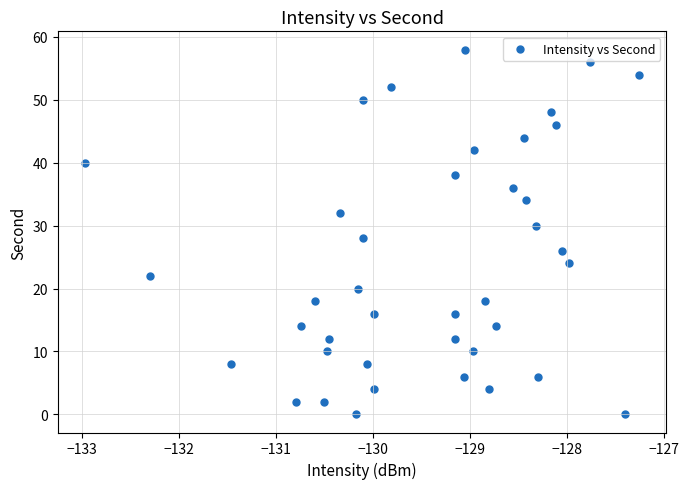

What is the range of Y values (max minus min)?

58